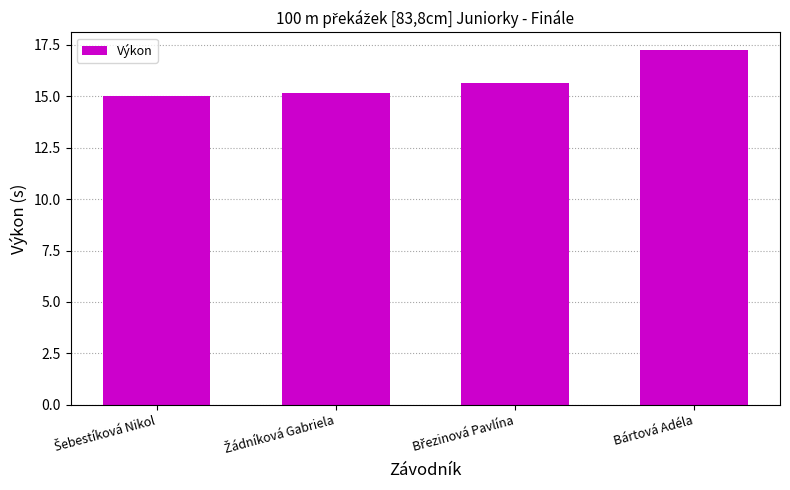

What is the smallest value displayed?

15.0